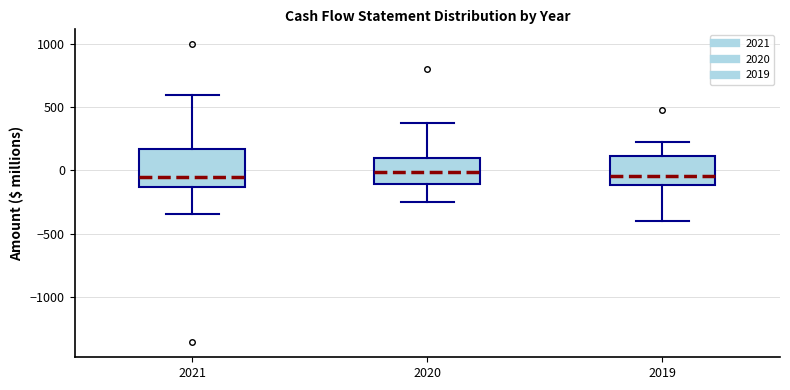

Reading left to right, transcribe this box plot: for each box, give where its median line is, the range the box spans, and where its two whiskers end, as read against the y-axis. The values are not printed on the chart, so give them approximately, as read against the axis.

2021: median -50, box -150 to 150, whiskers -350 to 600
2020: median 0, box -100 to 100, whiskers -250 to 350
2019: median -50, box -100 to 100, whiskers -400 to 200